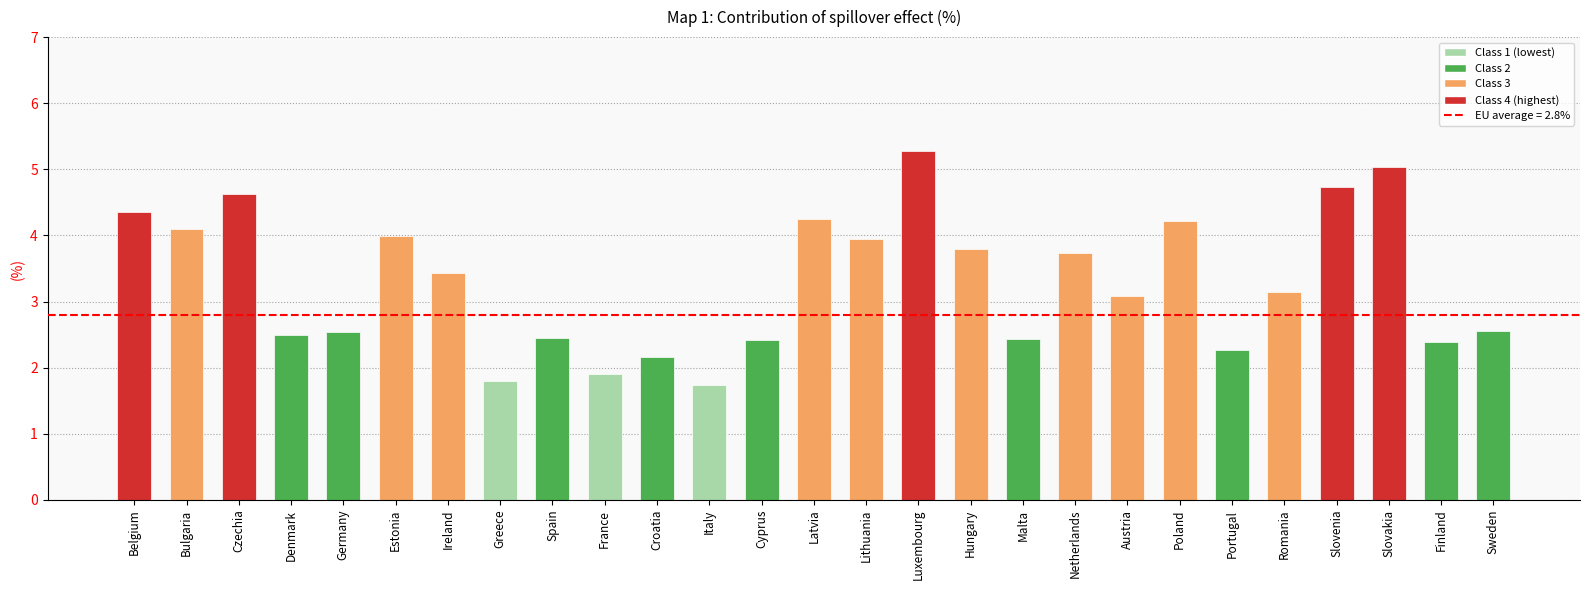

How many bars are there in total?

27